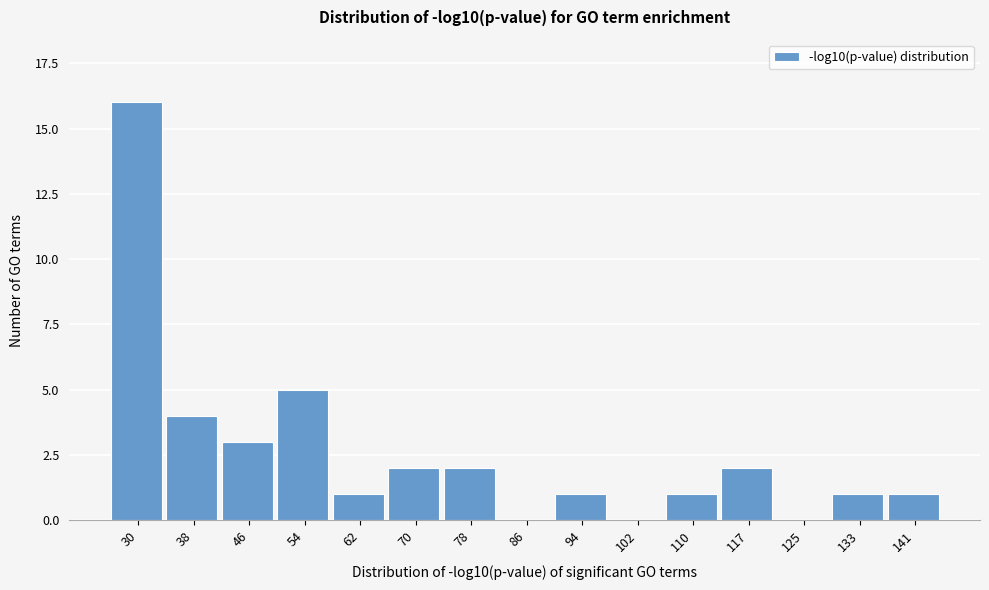

Reading left to right, transcribe all the data shown in this chart.

30=16	38=4	46=3	54=5	62=1	70=2	78=2	86=0	94=1	102=0	110=1	117=2	125=0	133=1	141=1